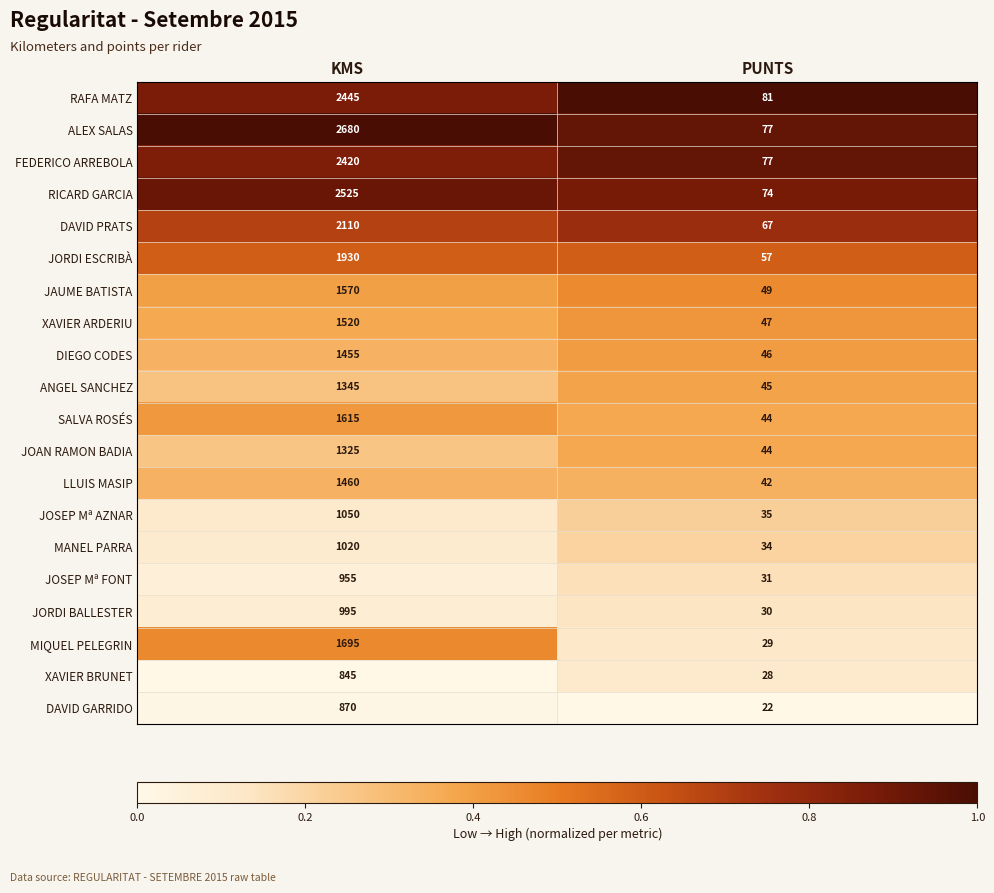

What is the difference between the JAUME BATISTA values at PUNTS and KMS?

1521